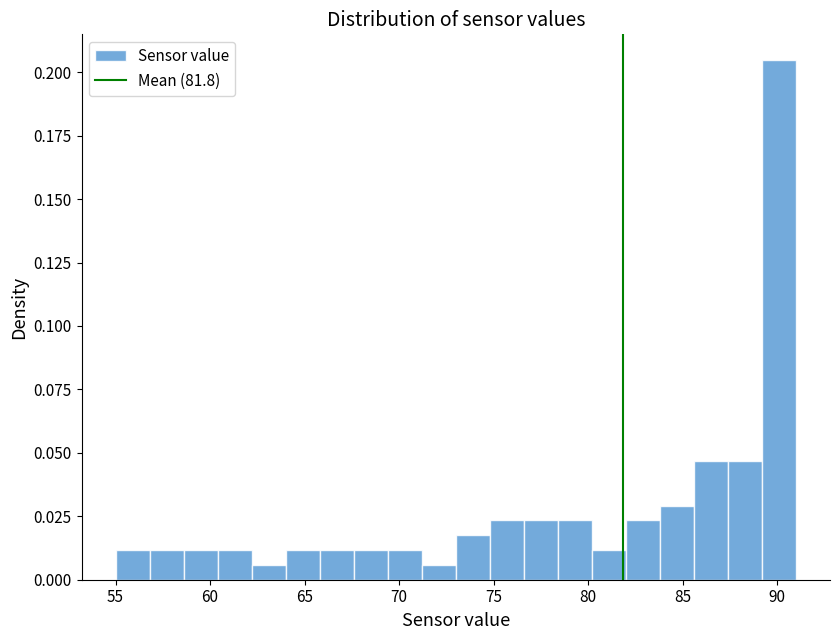

Around what value on the x-axis is the tallest bar? Give the approximate position of its centre, as read against the axis.

90.0